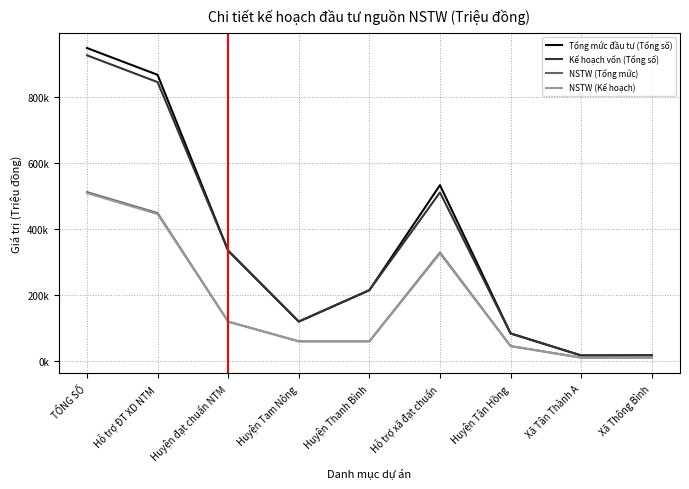

How many values in the Tổng mức đầu tư (Tổng số) series exceed 214541?

5